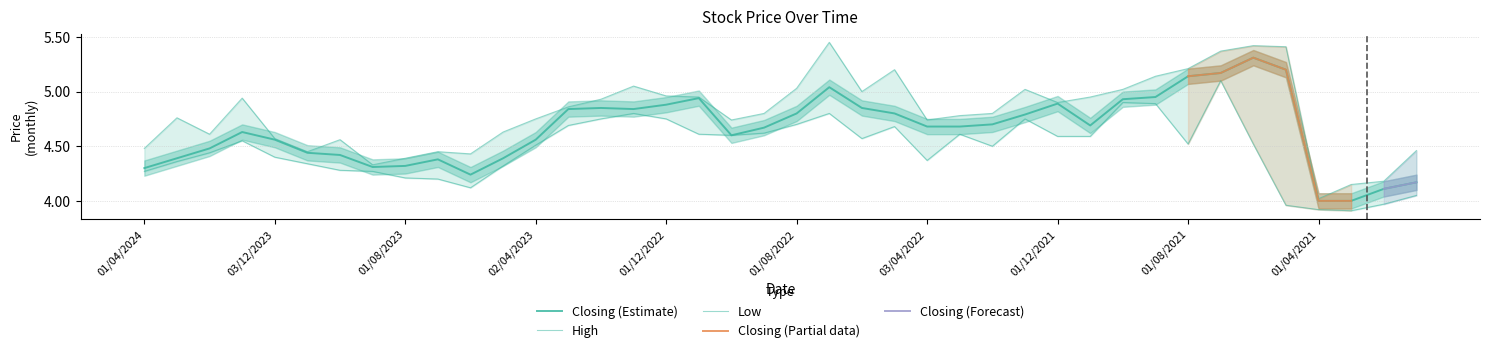

Does the chart have visible grid lines?

Yes